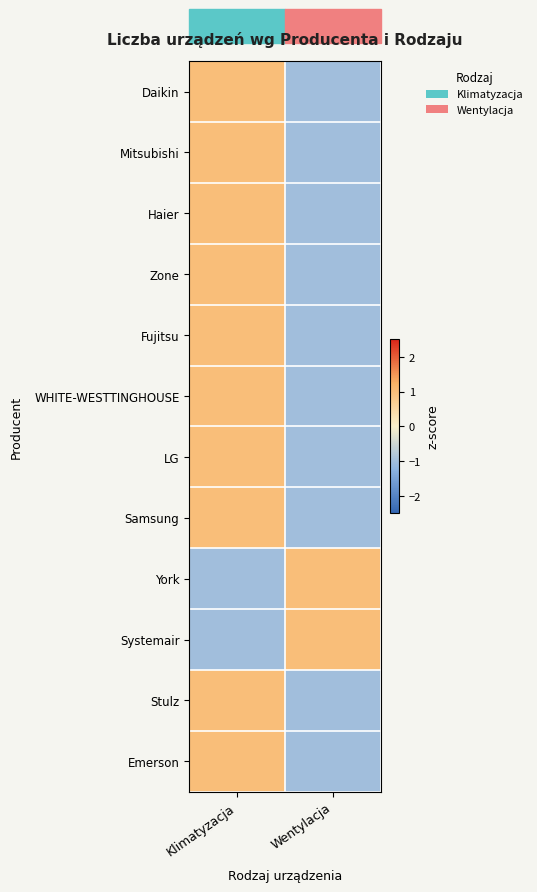

How many data points does each series have?

2